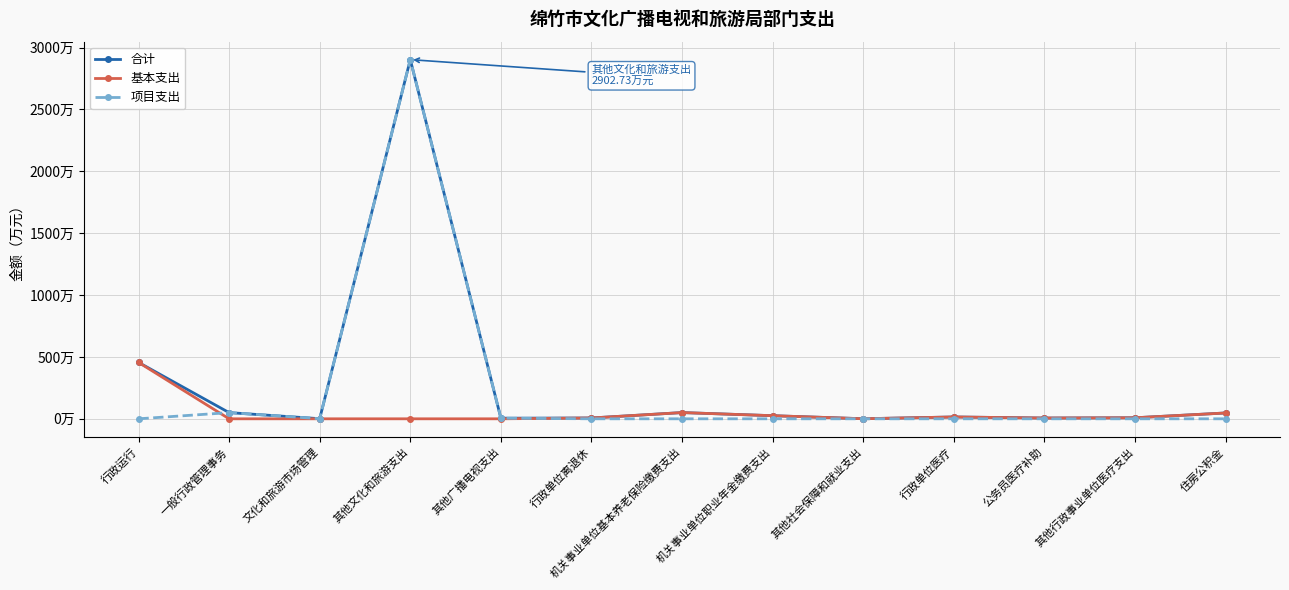

What is the difference between the highest and lowest values at 机关事业单位基本养老保险缴费支出?

50.4